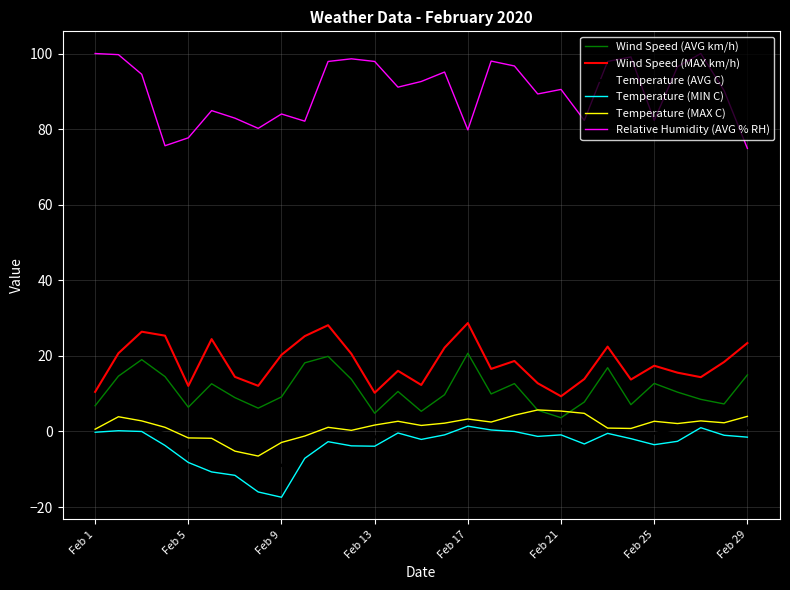

What is the maximum value shown in the chart?

100.0